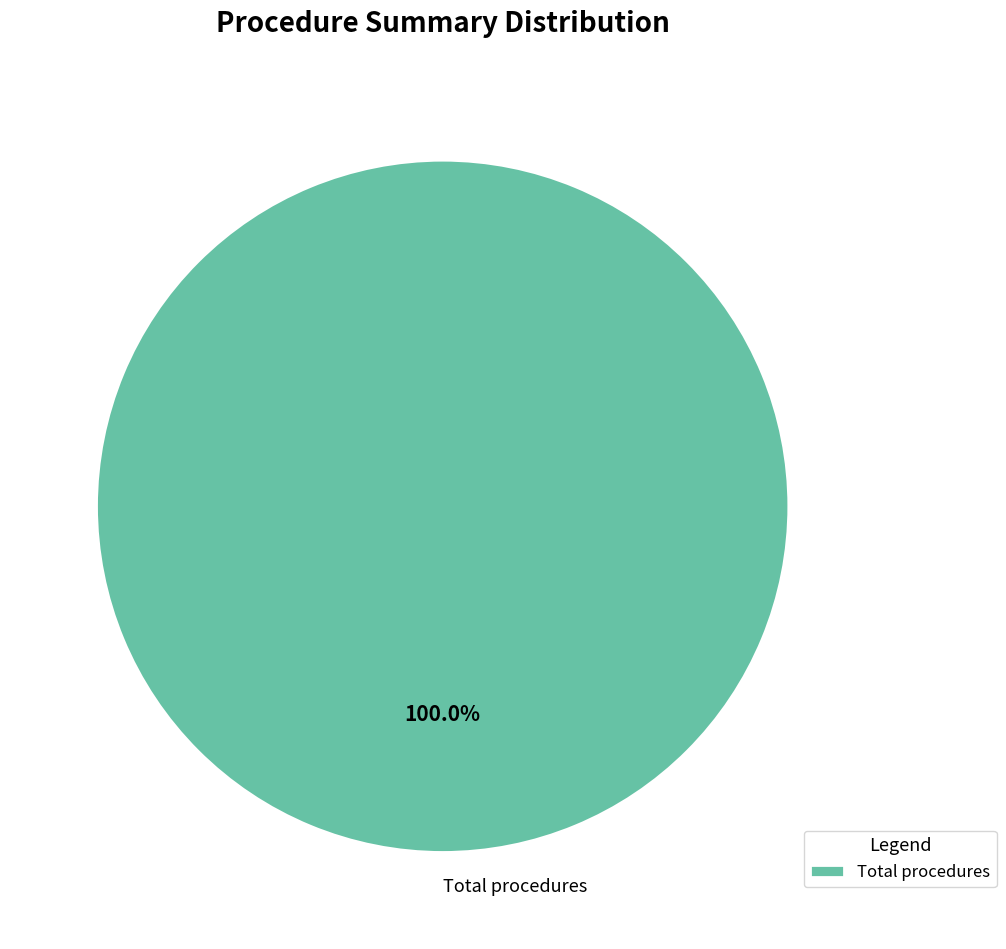

How many segments does this pie chart have?

1